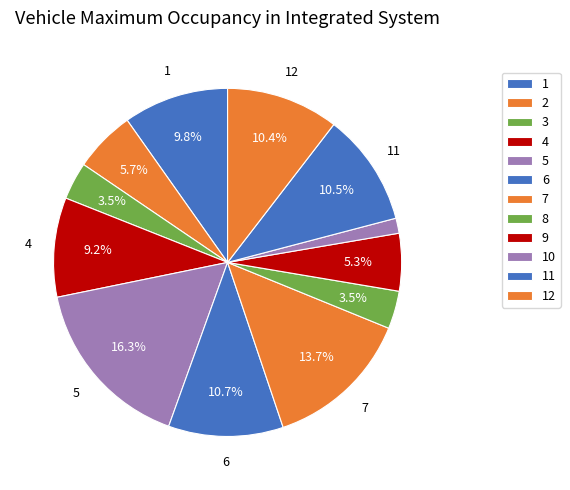

Between 1 and 9, which is larger?

1